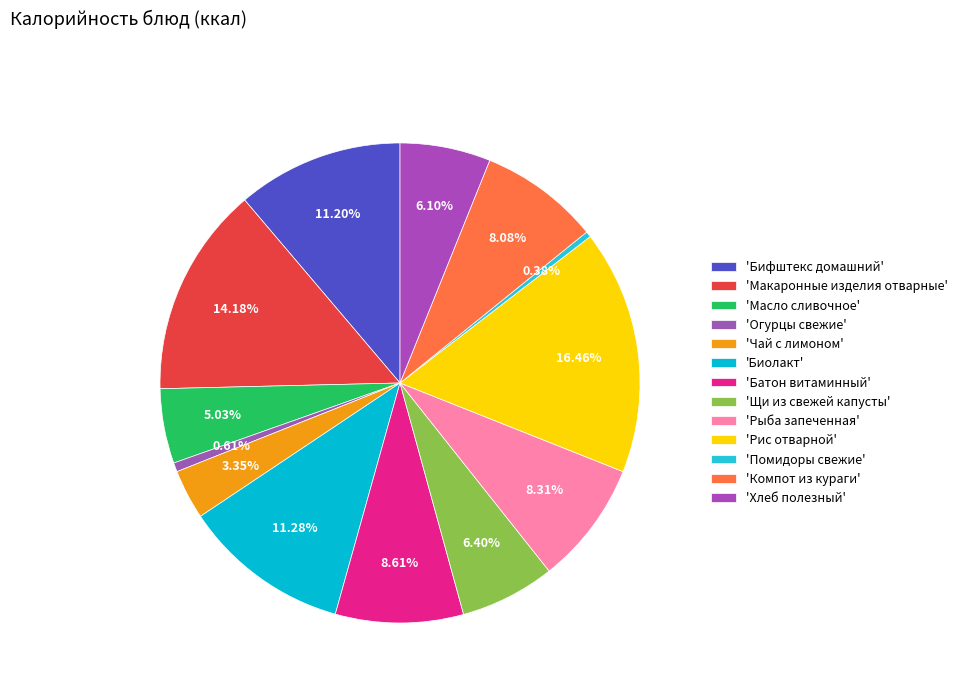

How many segments does this pie chart have?

13